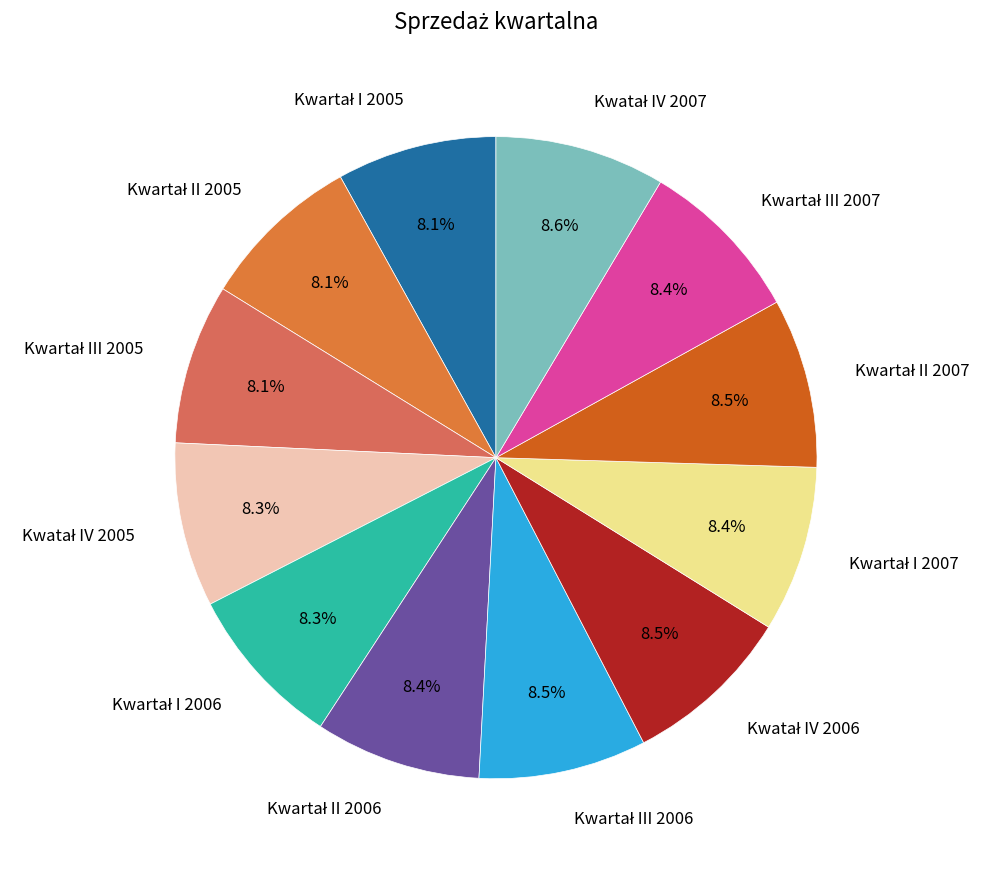

Is there any slice that represents more than half of the pie?

No